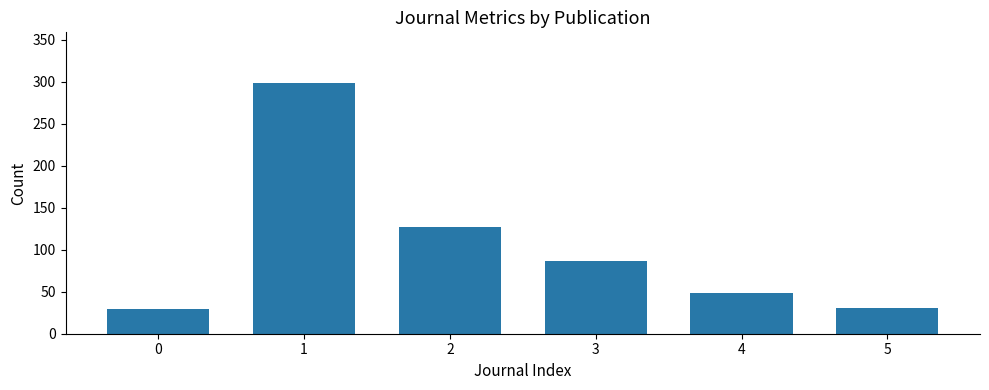

What is the value of the 1st bar from the left?

30